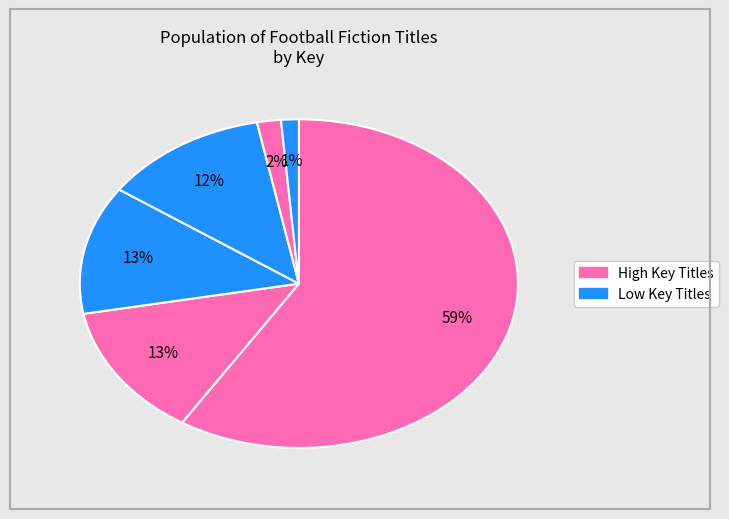

To the nearest percent, what is the average slice percentage?

17%